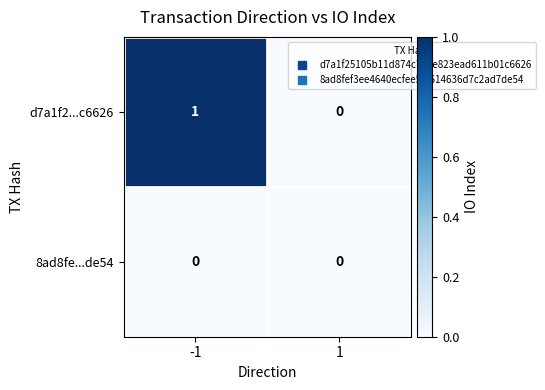

How many series are shown in this chart?

2